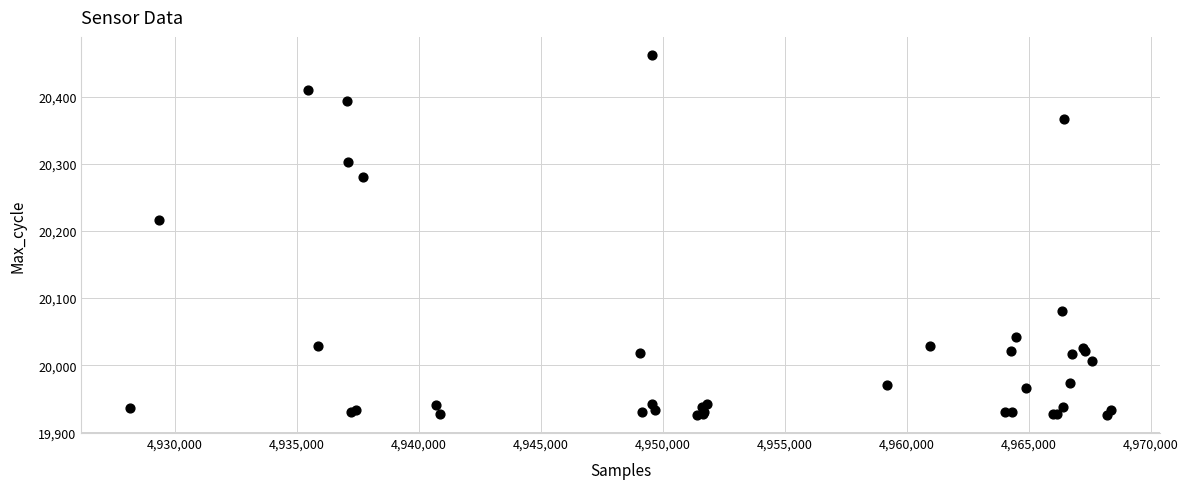

What Y value in the scatter plot is closest to 20194?

20217